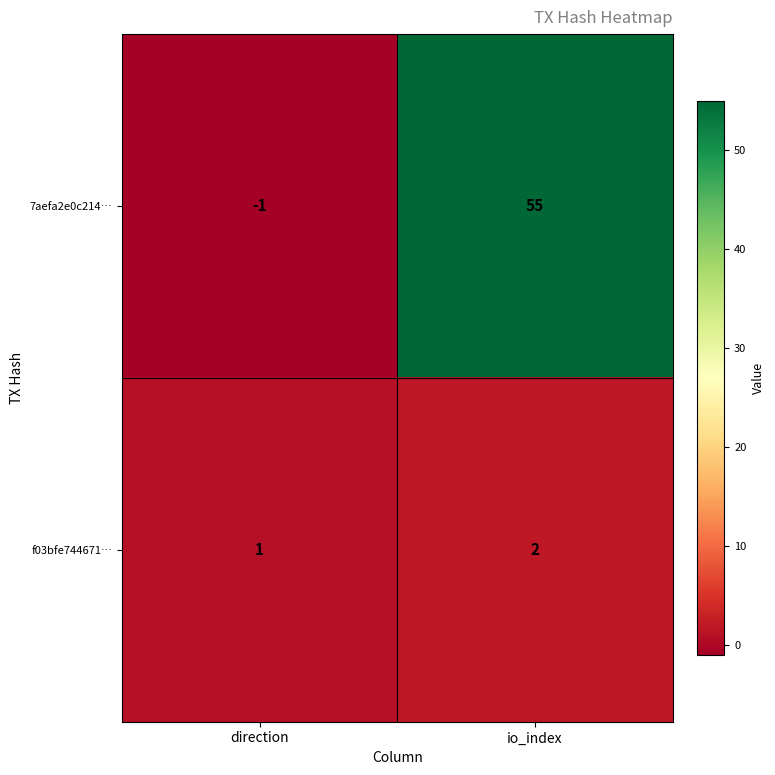

Is it true that 7aefa2e0c214… equals 22 at io_index?

False